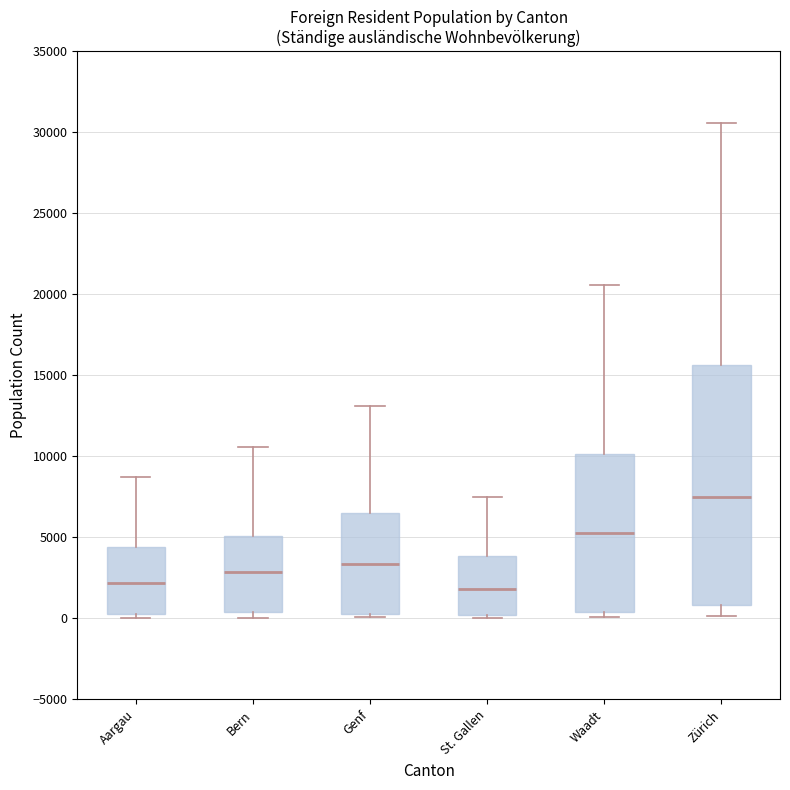

Reading left to right, read every box against the y-axis: the position of its median line, the range the box covers, and the ends of its whiskers. The values are not printed on the chart, so give them approximately, as read against the axis.

Aargau: median 2000, box 0 to 4500, whiskers 0 (just below the box's lower edge) to 8500
Bern: median 3000, box 500 to 5000, whiskers 0 to 10500
Genf: median 3500, box 0 to 6500, whiskers 0 (just below the box's lower edge) to 13000
St. Gallen: median 2000, box 0 to 4000, whiskers 0 (just below the box's lower edge) to 7500
Waadt: median 5000, box 500 to 10000, whiskers 0 to 20500
Zürich: median 7500, box 1000 to 15500, whiskers 0 to 30500